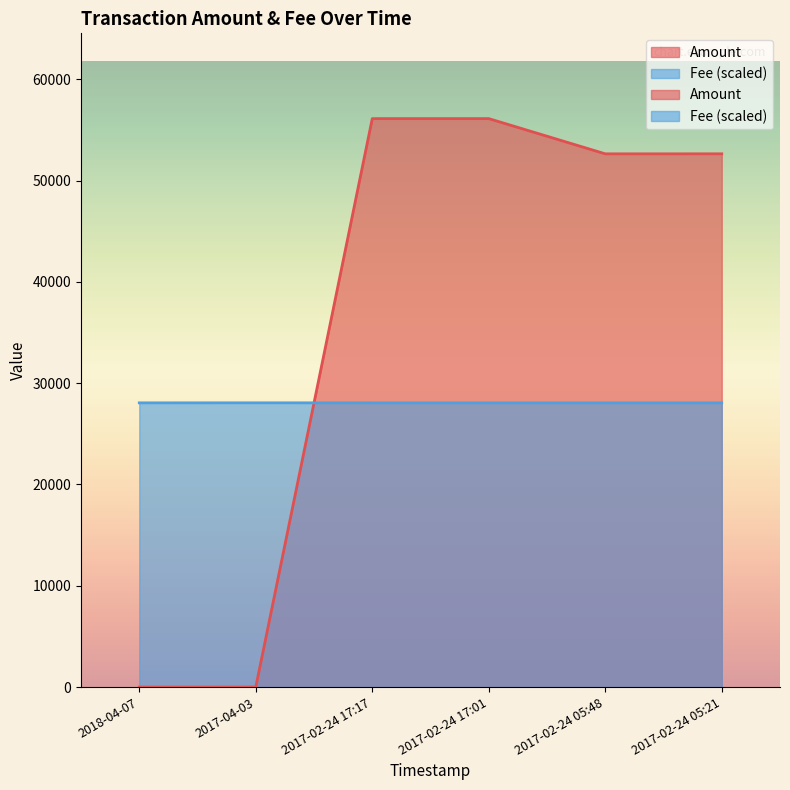

Rank the categories by Fee value from lowest to highest.

2018-04-07, 2017-02-24 17:17, 2017-02-24 17:01, 2017-02-24 05:48, 2017-02-24 05:21, 2017-04-03